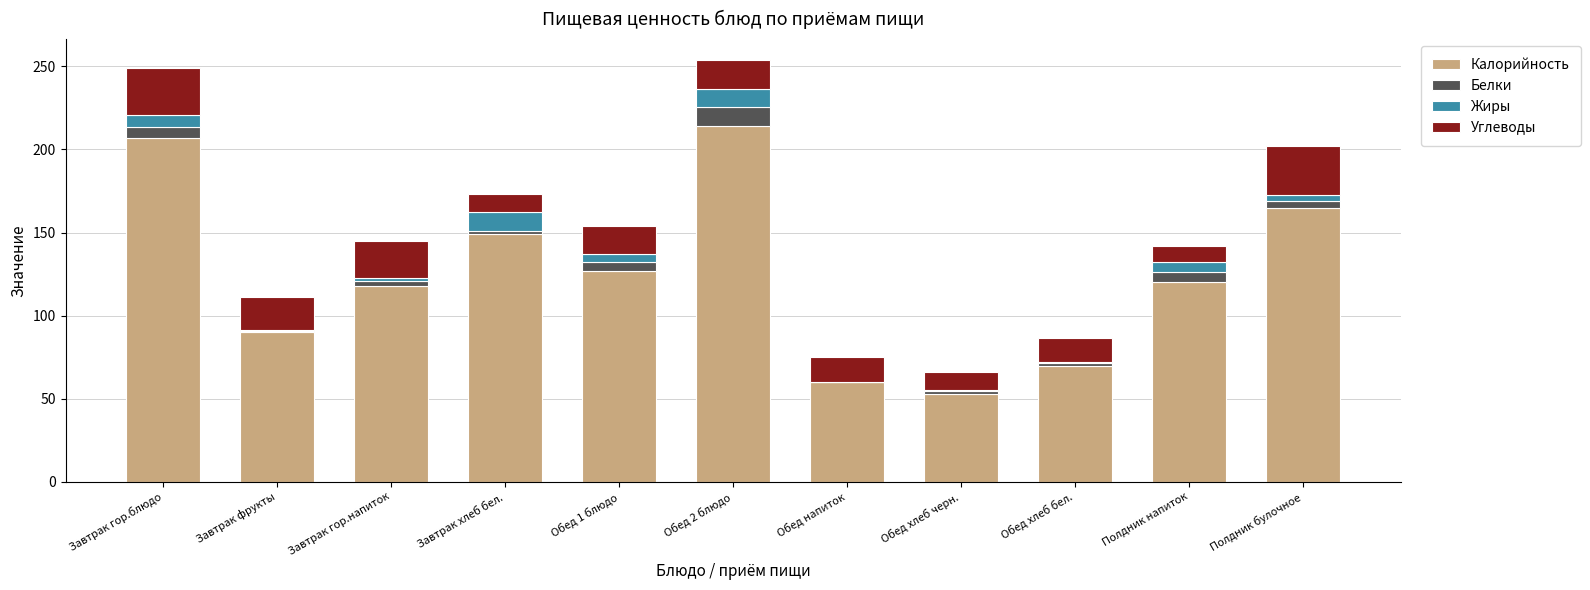

What is the highest value of the Калорийность series?

214.0